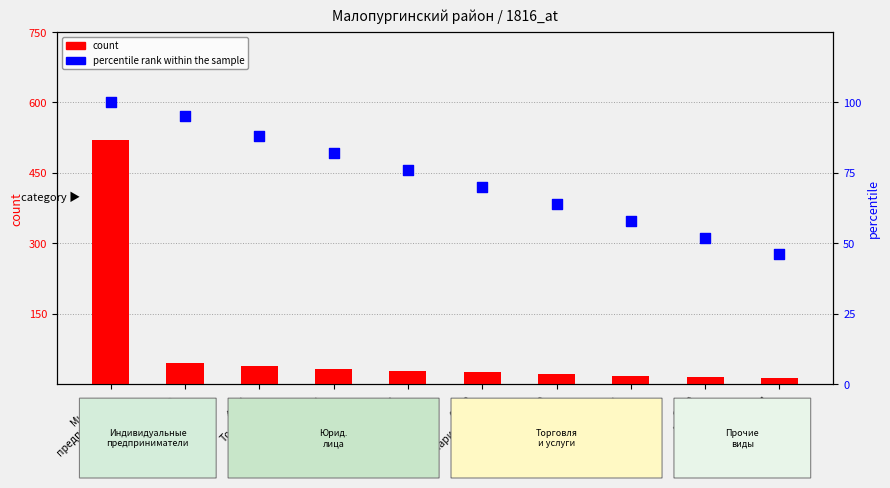

Which series contains the highest Y value?

count